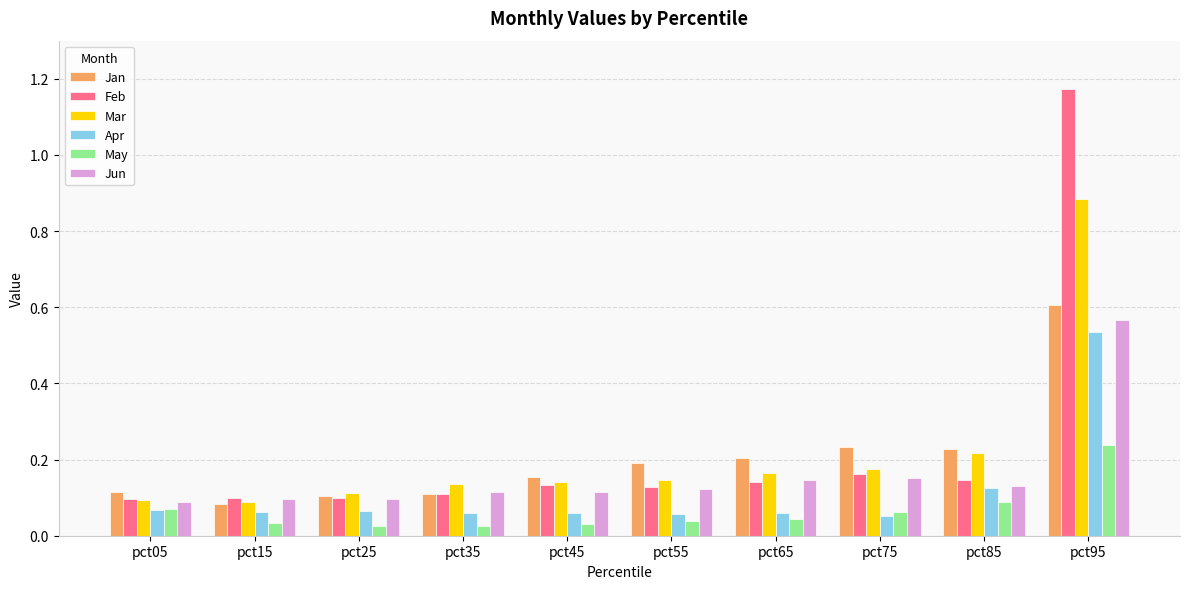

What is the sum of all Mar values?

2.2